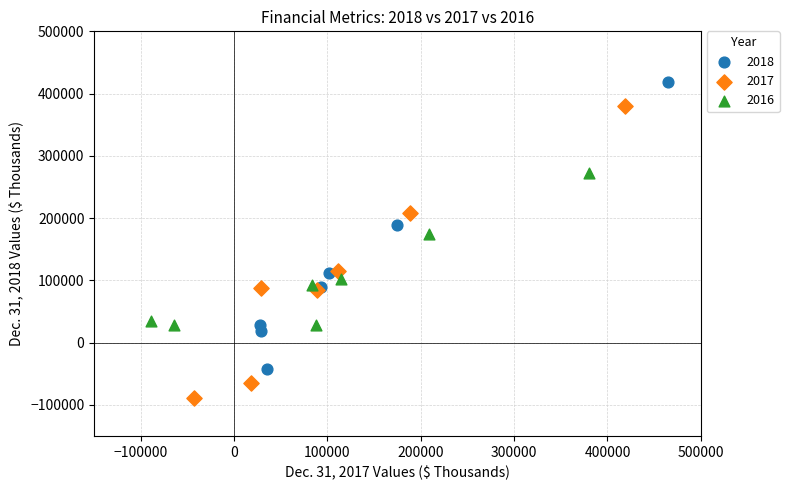

Which series reaches the maximum Y coordinate?

2018